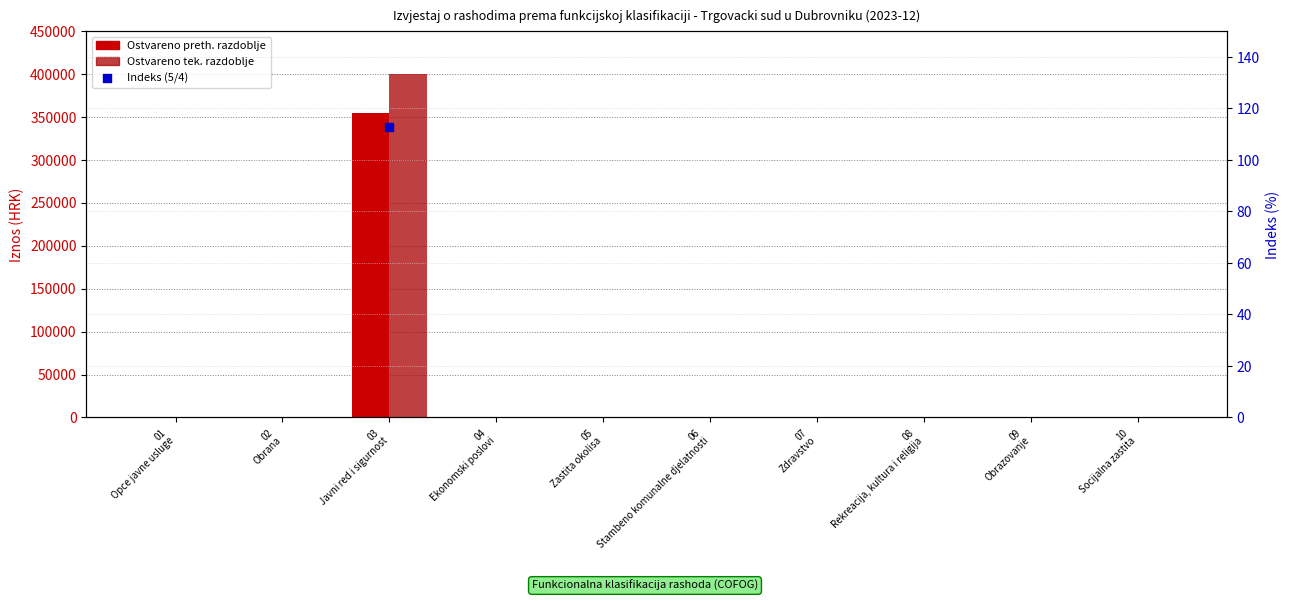

Which series contains the lowest Y value?

Ostvareno preth. razdoblje